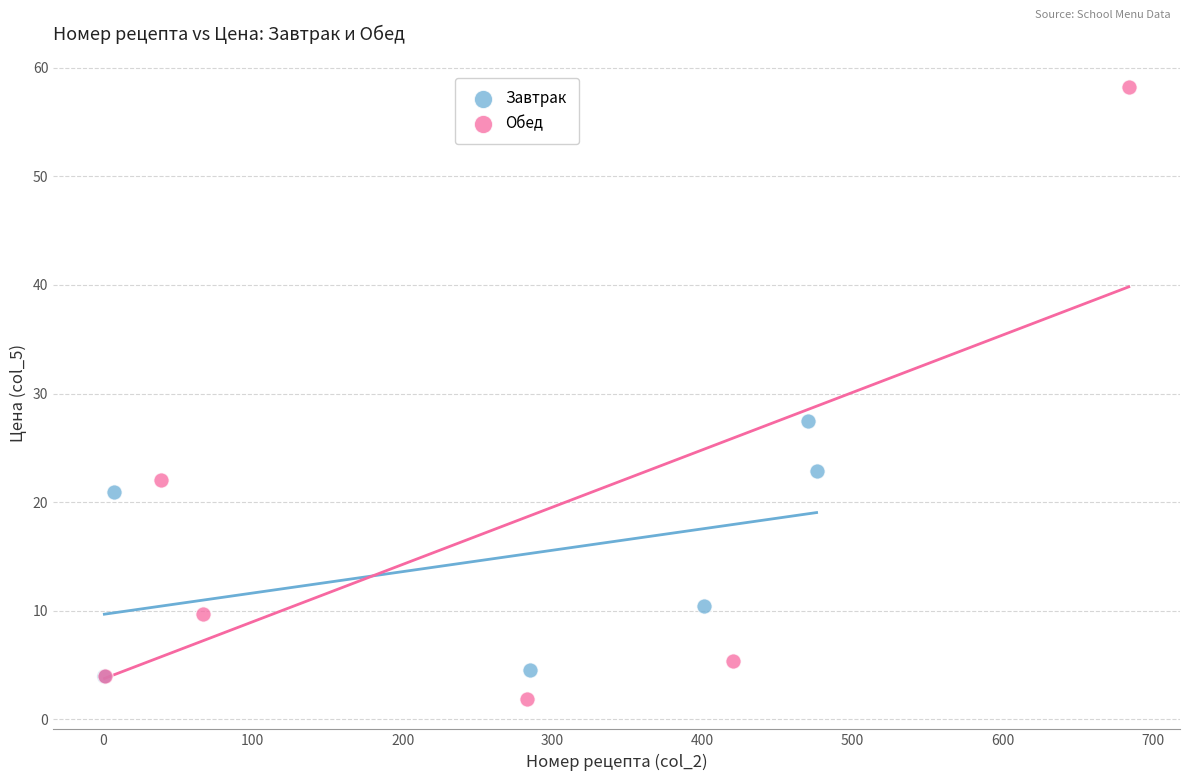

Which series has the widest spread of Y values?

Обед